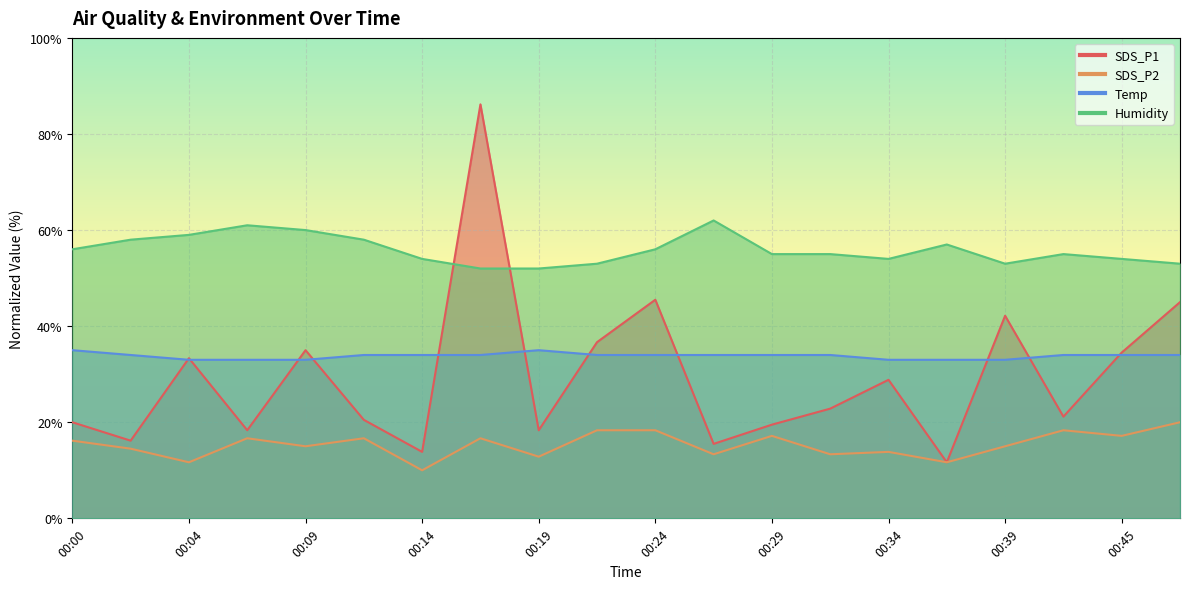

Which series has the largest total across all categories?

Humidity